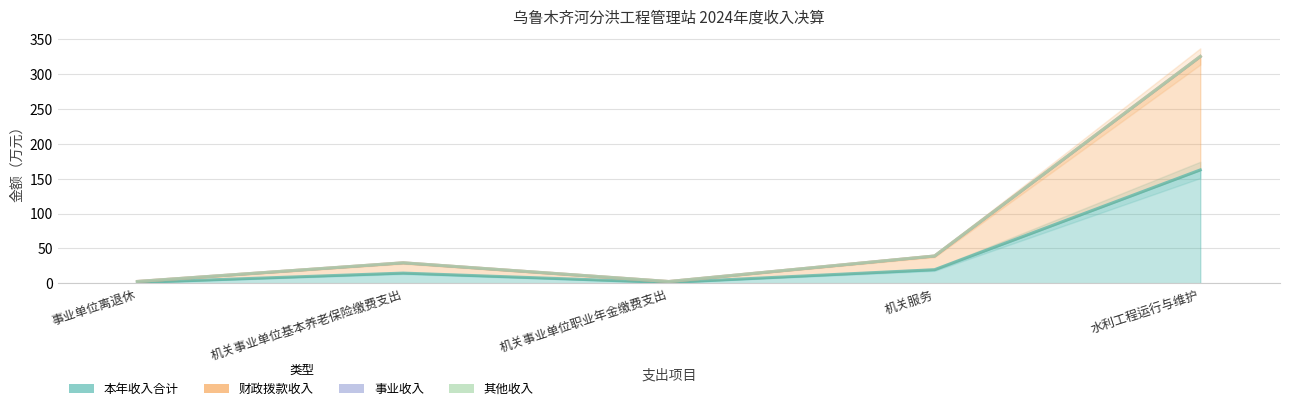

Does the chart display data point markers on the line(s)?

No